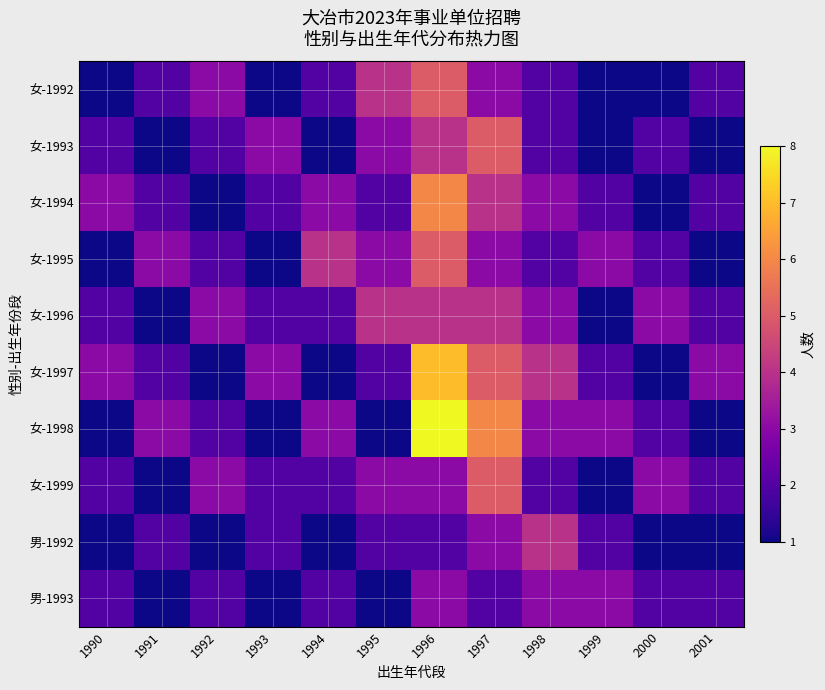

Reading left to right, extract all data points from this chart.

女-1992: 1990=1	1991=2	1992=3	1993=1	1994=2	1995=4	1996=5	1997=3	1998=2	1999=1	2000=1	2001=2
女-1993: 1990=2	1991=1	1992=2	1993=3	1994=1	1995=3	1996=4	1997=5	1998=2	1999=1	2000=2	2001=1
女-1994: 1990=3	1991=2	1992=1	1993=2	1994=3	1995=2	1996=6	1997=4	1998=3	1999=2	2000=1	2001=2
女-1995: 1990=1	1991=3	1992=2	1993=1	1994=4	1995=3	1996=5	1997=3	1998=2	1999=3	2000=2	2001=1
女-1996: 1990=2	1991=1	1992=3	1993=2	1994=2	1995=4	1996=4	1997=4	1998=3	1999=1	2000=3	2001=2
女-1997: 1990=3	1991=2	1992=1	1993=3	1994=1	1995=2	1996=7	1997=5	1998=4	1999=2	2000=1	2001=3
女-1998: 1990=1	1991=3	1992=2	1993=1	1994=3	1995=1	1996=8	1997=6	1998=3	1999=3	2000=2	2001=1
女-1999: 1990=2	1991=1	1992=3	1993=2	1994=2	1995=3	1996=3	1997=5	1998=2	1999=1	2000=3	2001=2
男-1992: 1990=1	1991=2	1992=1	1993=2	1994=1	1995=2	1996=2	1997=3	1998=4	1999=2	2000=1	2001=1
男-1993: 1990=2	1991=1	1992=2	1993=1	1994=2	1995=1	1996=3	1997=2	1998=3	1999=3	2000=2	2001=2